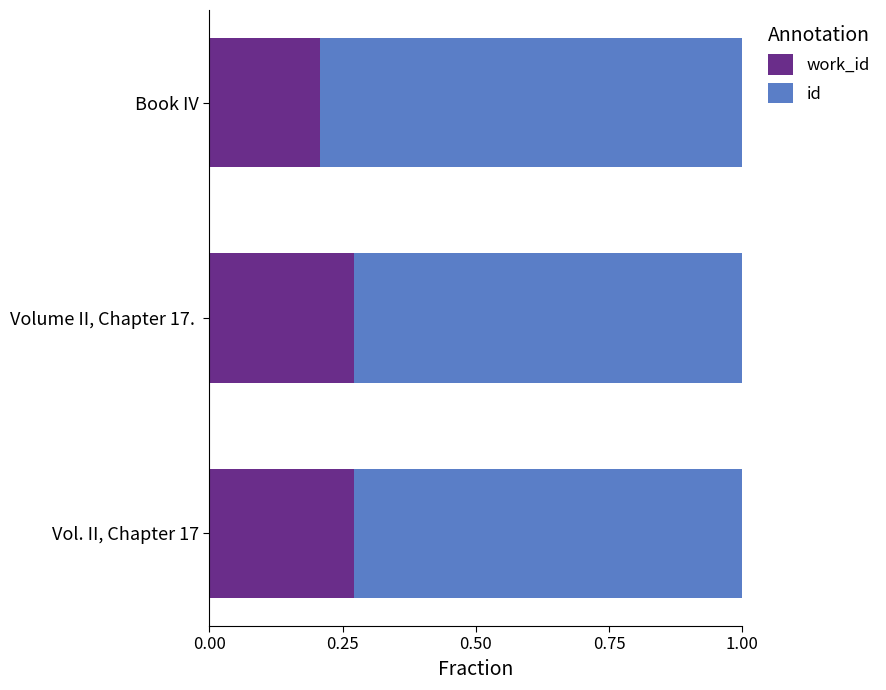

What is the total value across all series at Book IV?

1.0